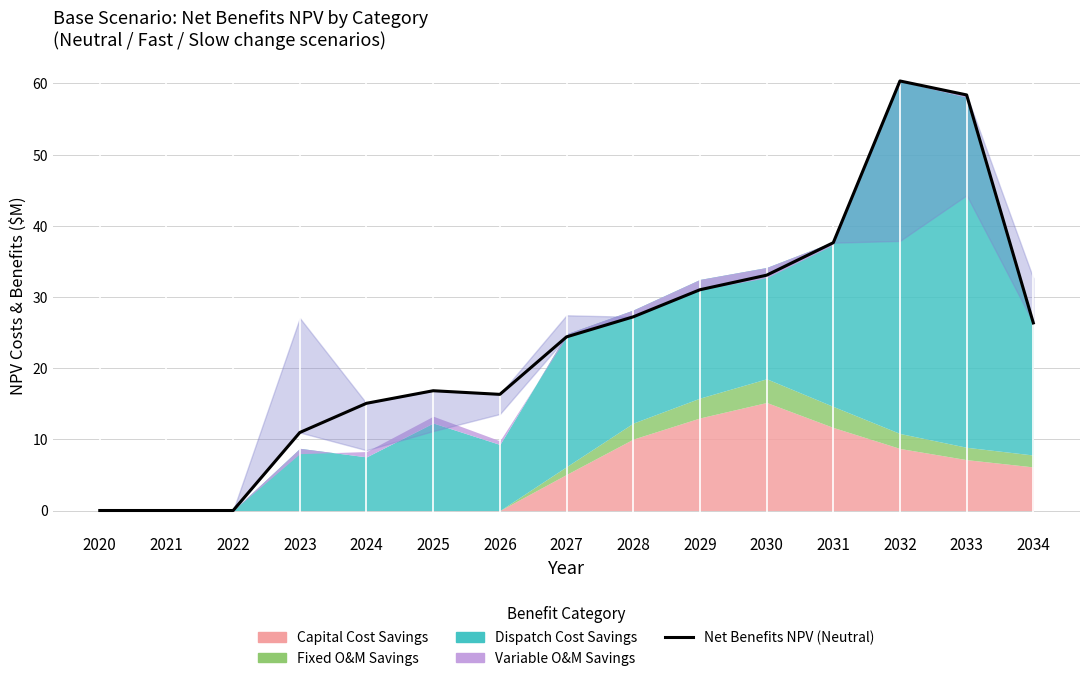

How many data points are less than 24?

7